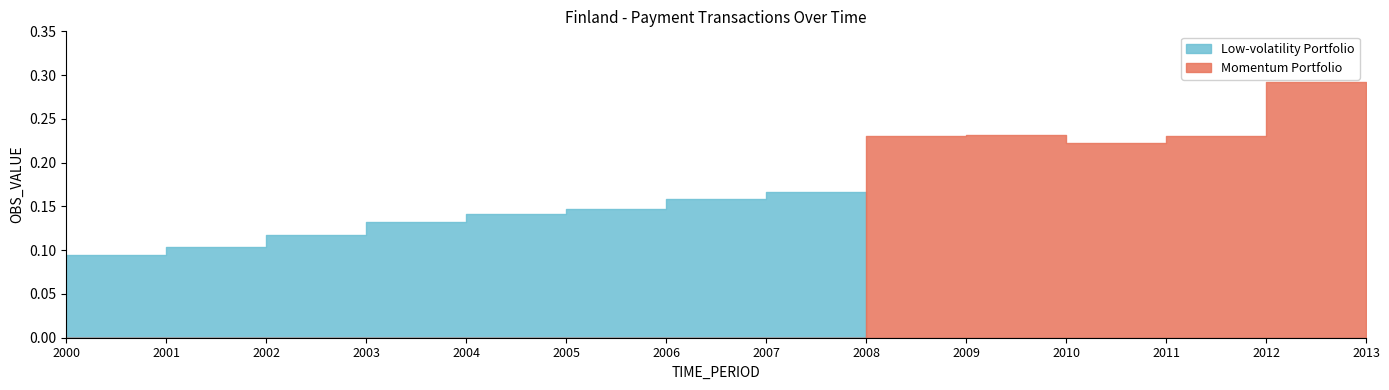

The value at 2010 is 0.2. True or false?

True